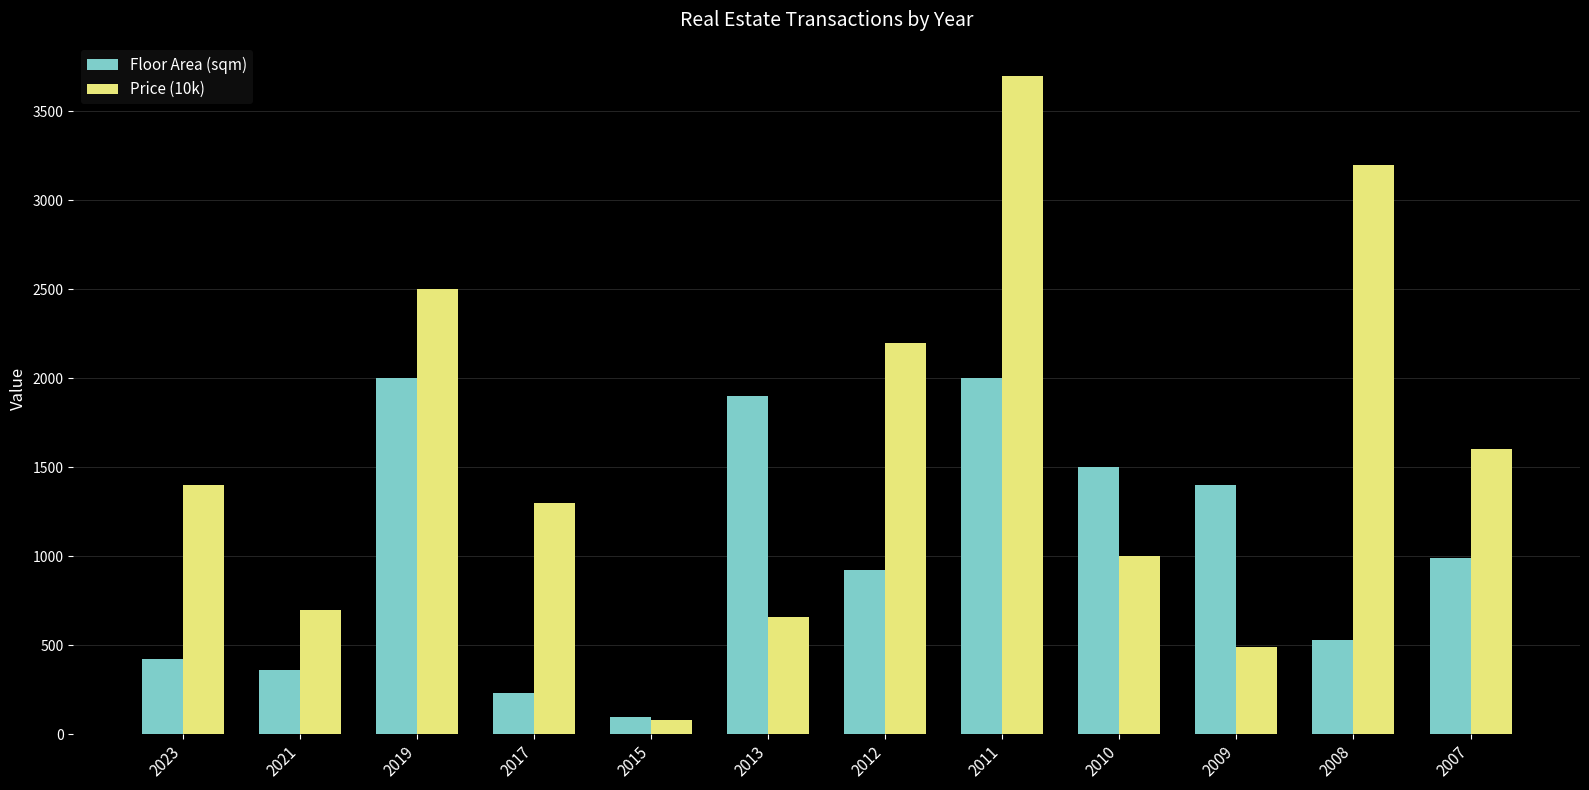

Rank the series by their average value, from highest to lowest.

Price (10k), Floor Area (sqm)